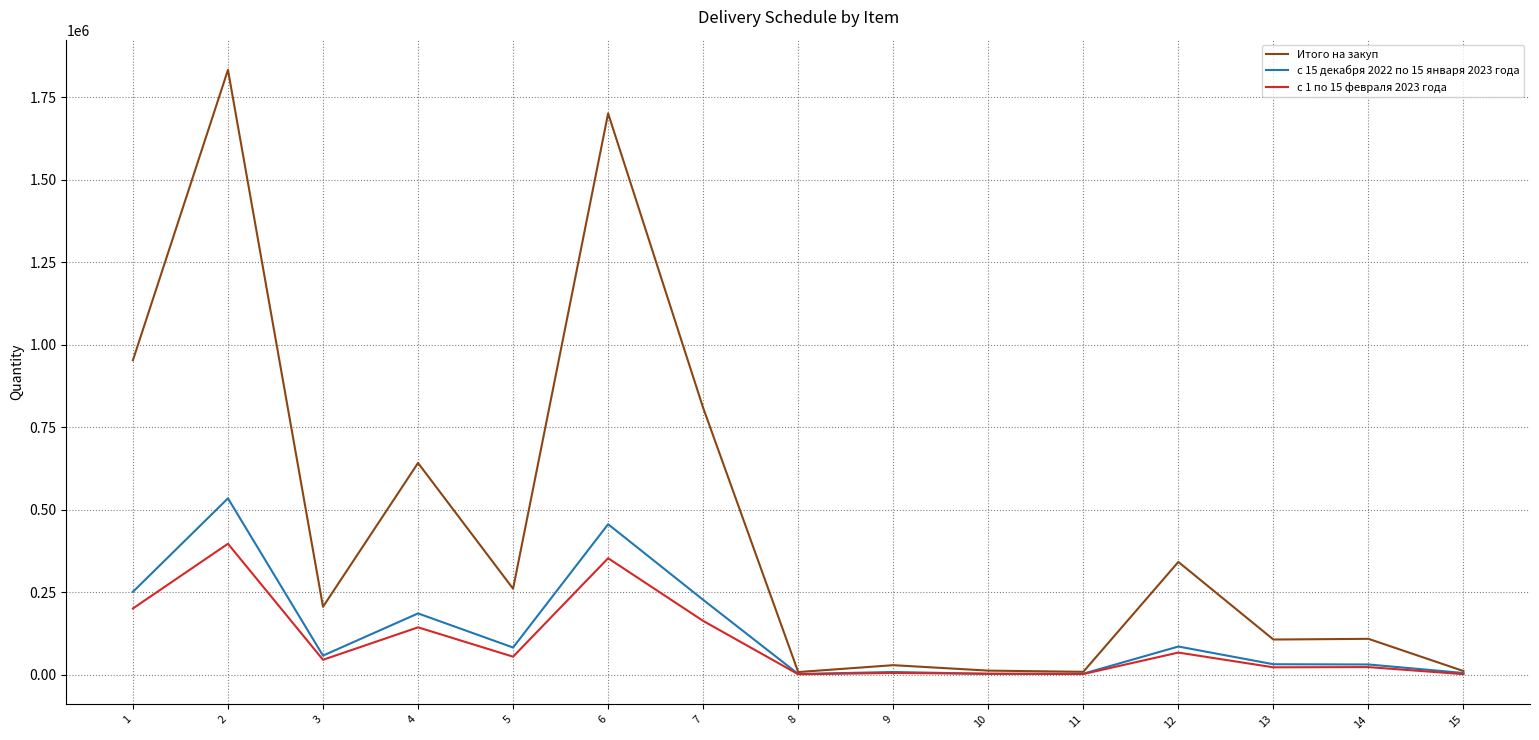

What is the minimum value for Итого на закуп?

7540